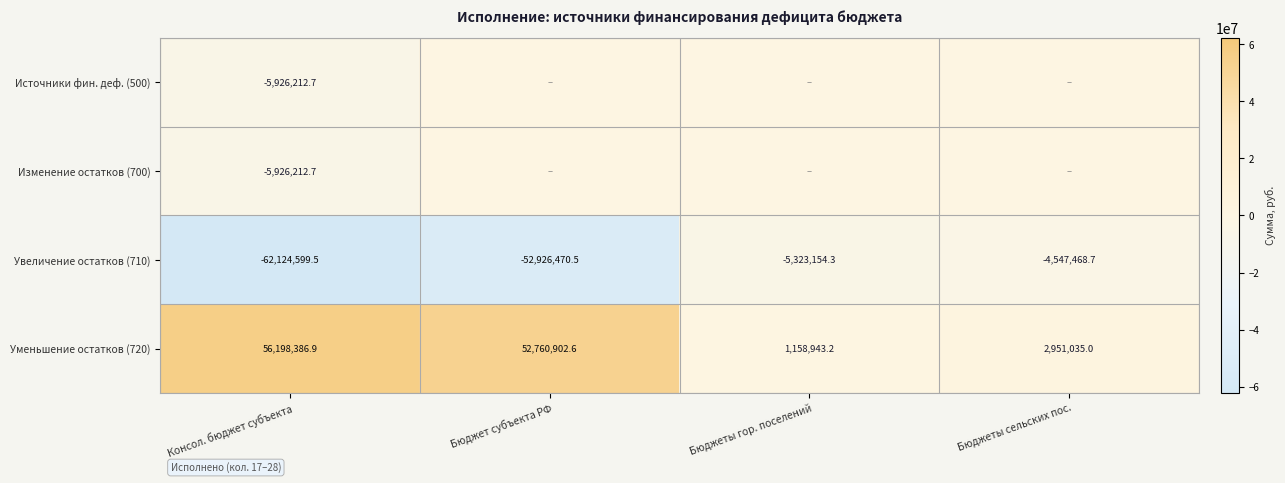

The Уменьшение остатков (720) series shows 56198386.9 at Консол. бюджет субъекта. True or false?

True